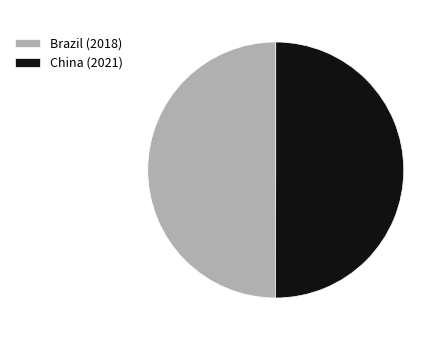

What is the ratio of the value at China to the value at Brazil?

1.0